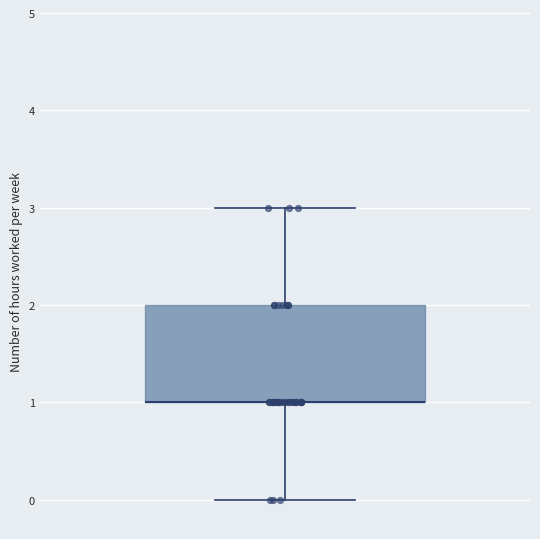

Read this box plot against the y-axis: the position of the median line, the range covered by the box, and the ends of both whiskers. The values are not printed on the chart, so give them approximately, as read against the axis.

median 1 (drawn on the box's lower edge), box 1 to 2, whiskers 0 to 3